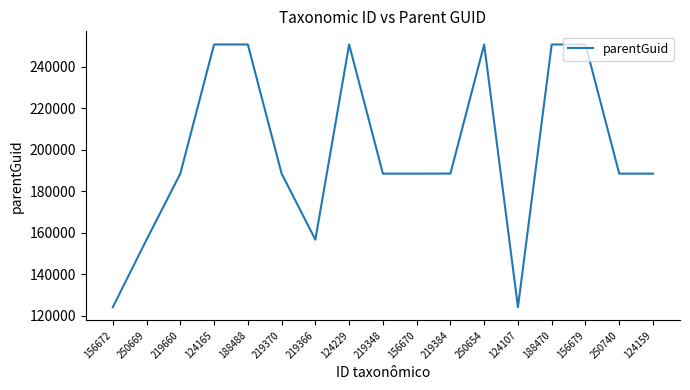

The value at 250740 is 188470. True or false?

True